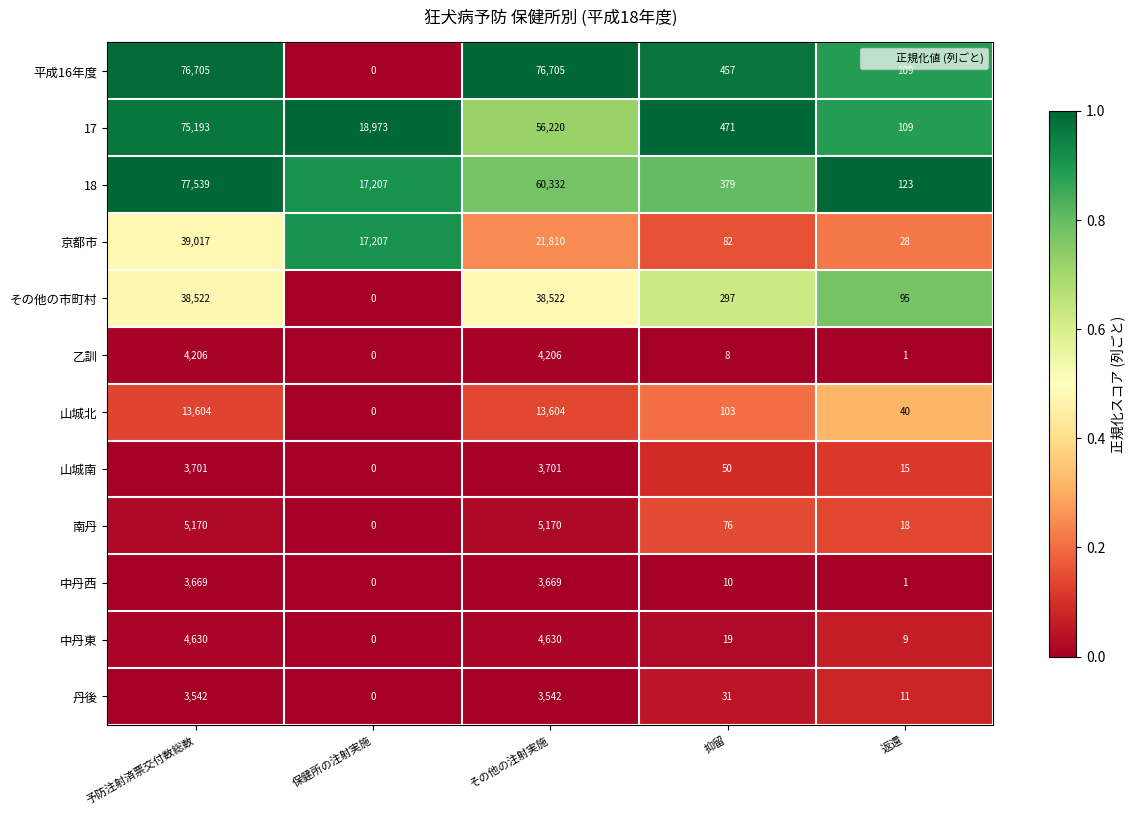

The value of 京都市 at 返還 is 48. True or false?

False